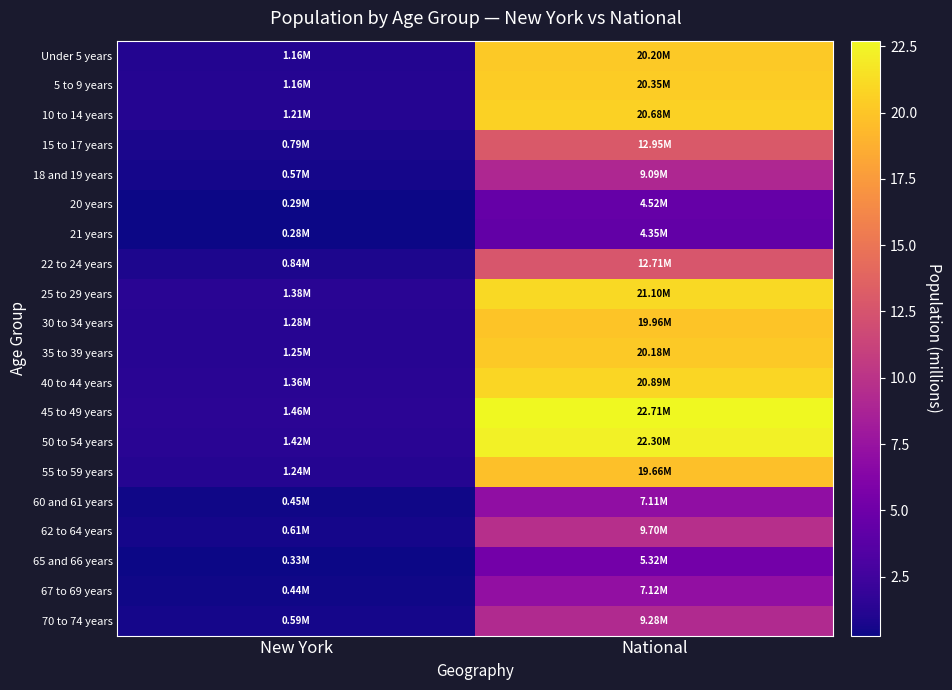

Which series has the largest total across all categories?

45 to 49 years